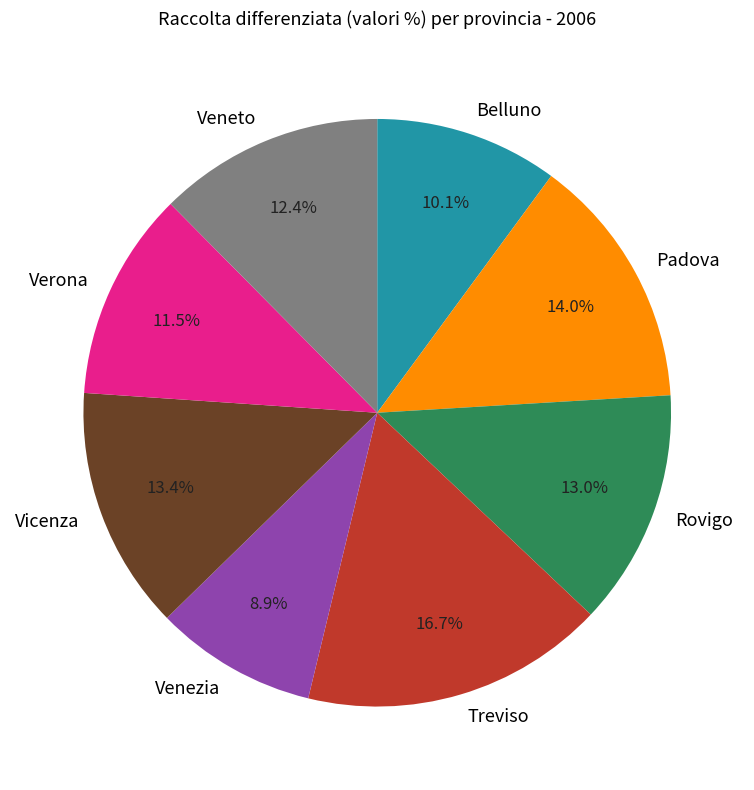

Does any single category account for the majority?

No